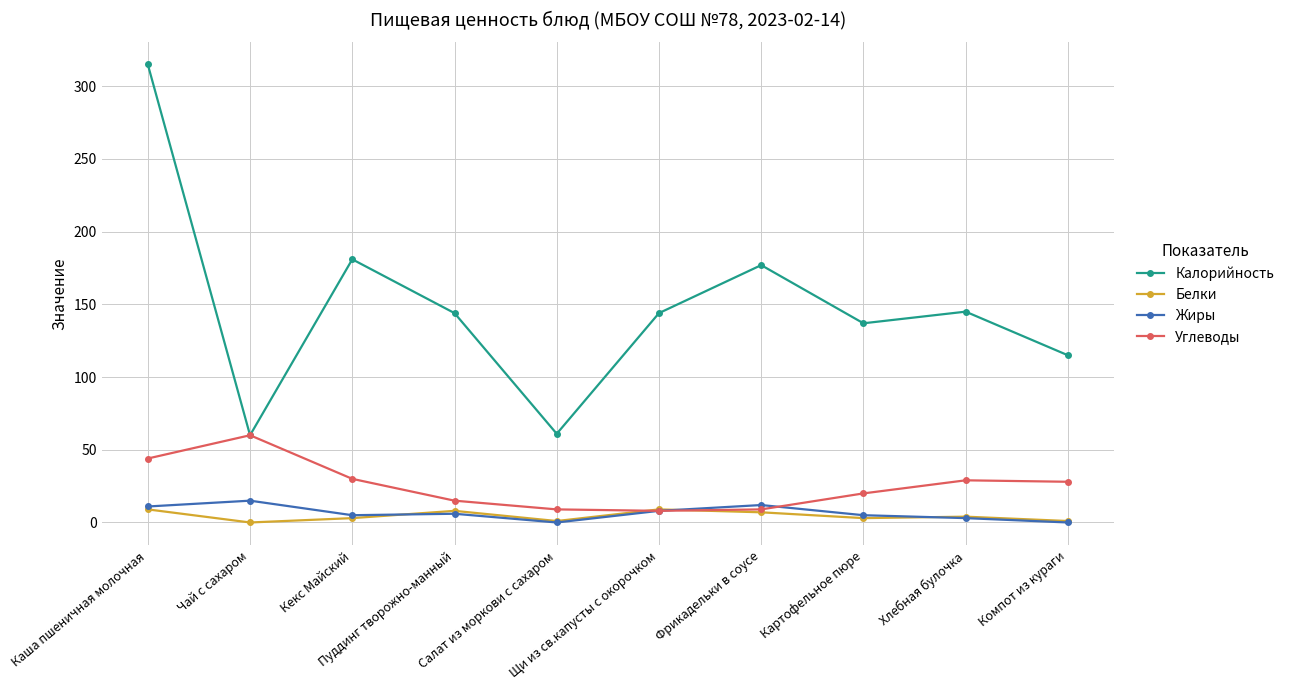

True or false: Калорийность and Жиры cross at least once.

False